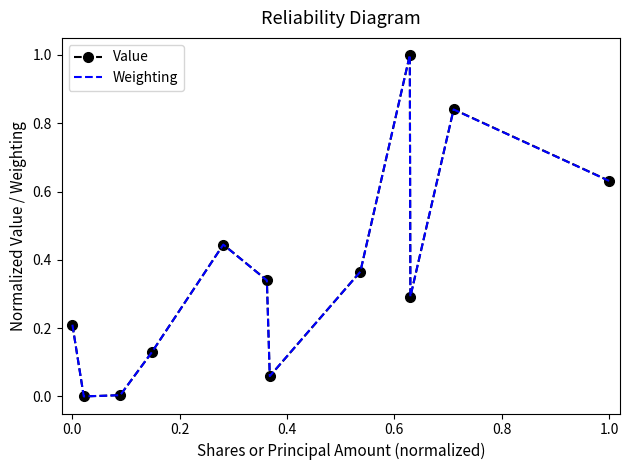

What is the maximum value shown in the chart?

1.0